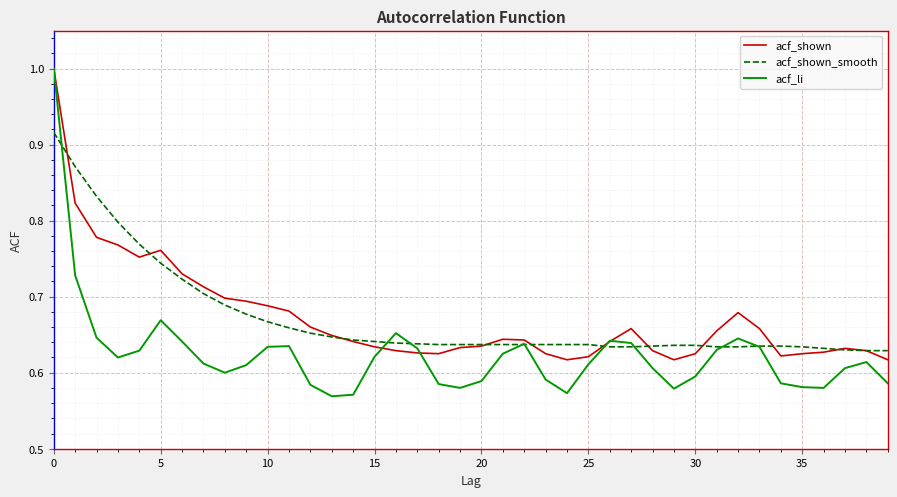

In acf_shown, how many points are lower than both neighbors (excluding endpoints)?

5